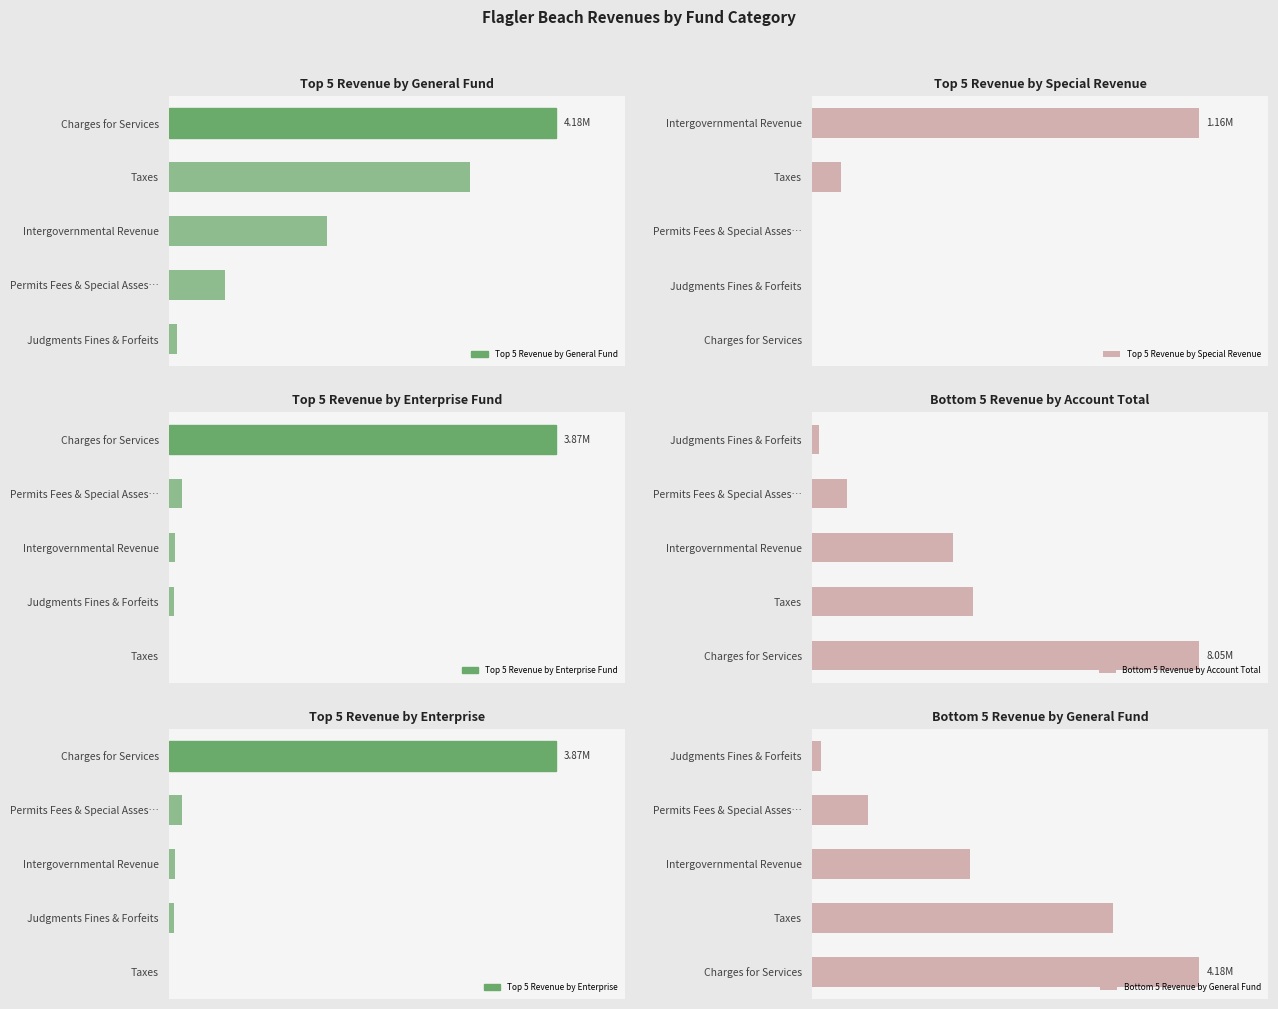

The value of Top 5 Revenue by Special Revenue at 0 is 1679564. True or false?

False